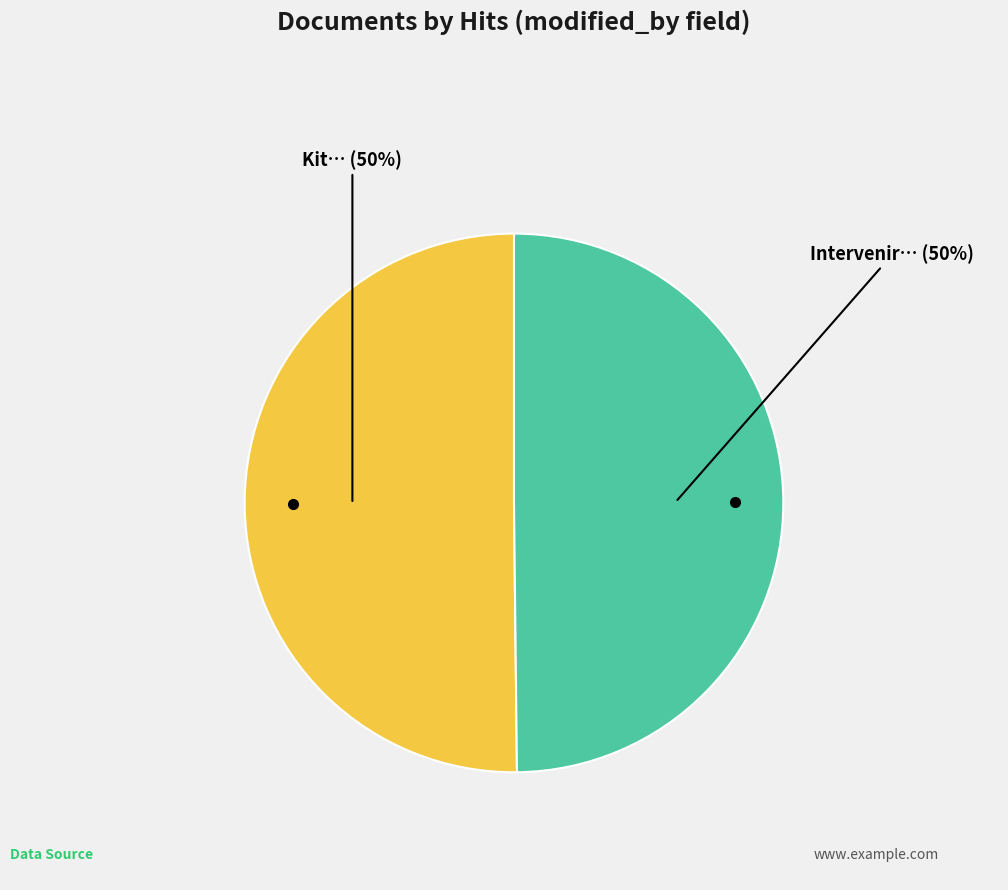

What is the largest slice in the pie chart?

Kit d'aide à la création et la diffusion